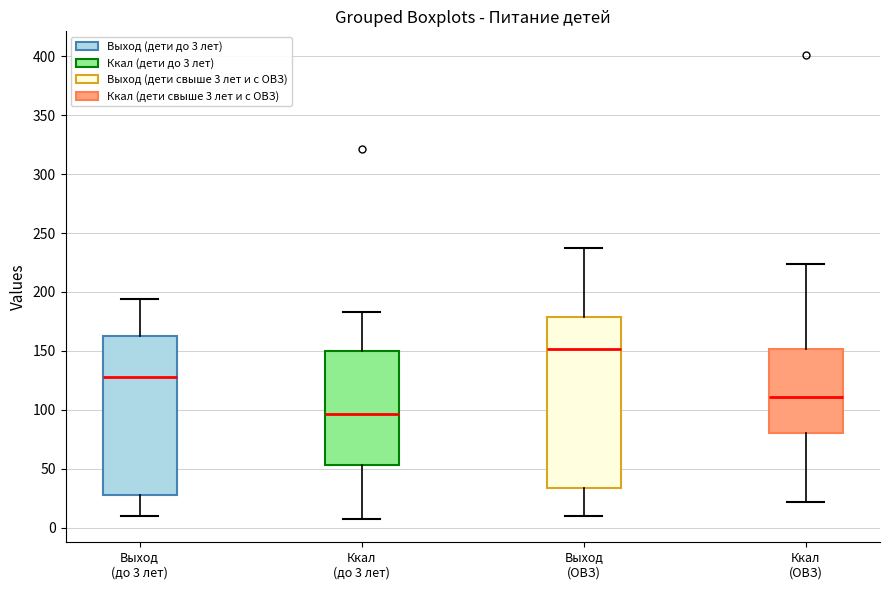

Comparing the boxes themselves (not the whiskers), which one is the tallest?

Выход (ОВЗ)